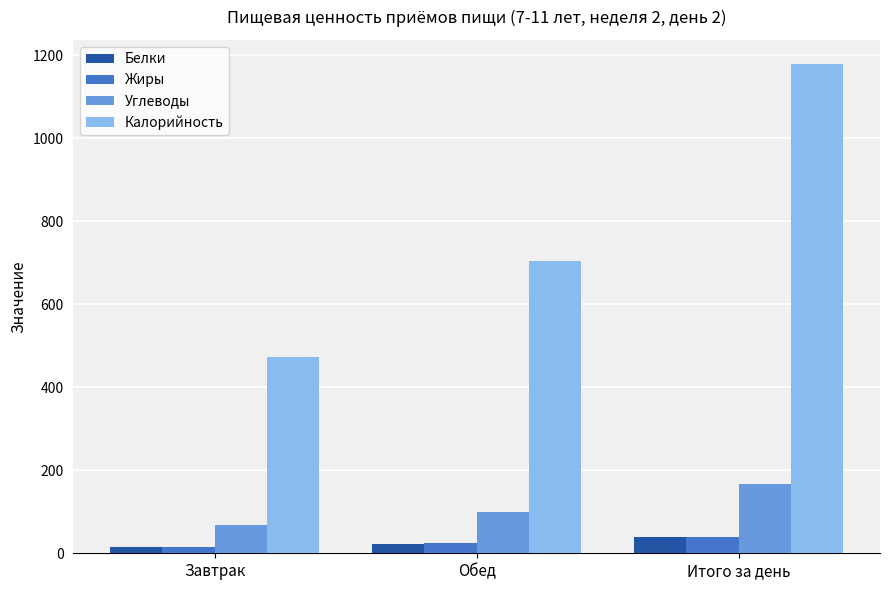

How many groups of bars are there?

3